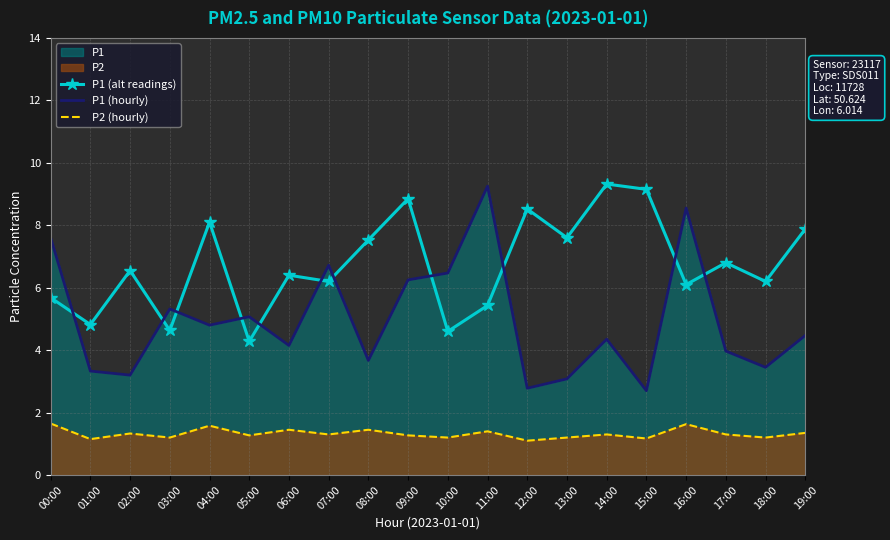

At which category does P2 (hourly) reach its first local valley?

01:00